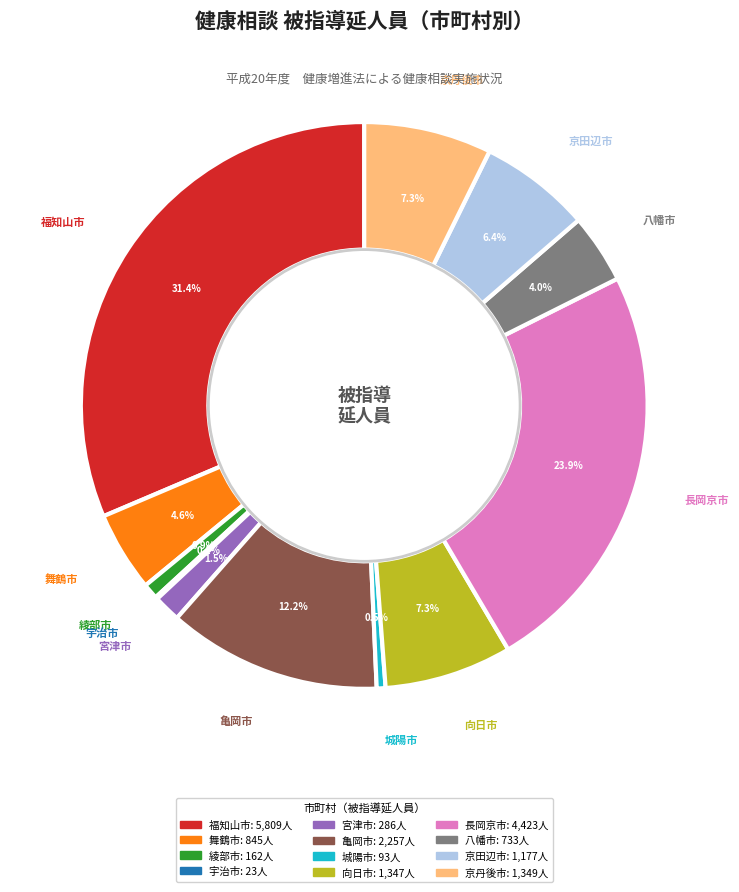

What is the largest slice in the pie chart?

福知山市